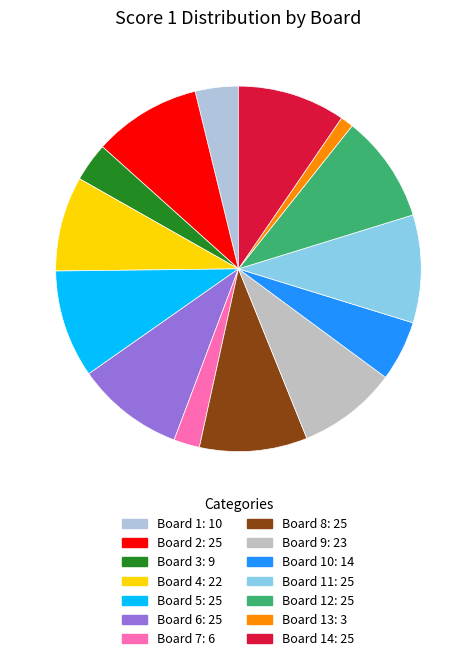

To the nearest percent, what is the average slice percentage?

7%